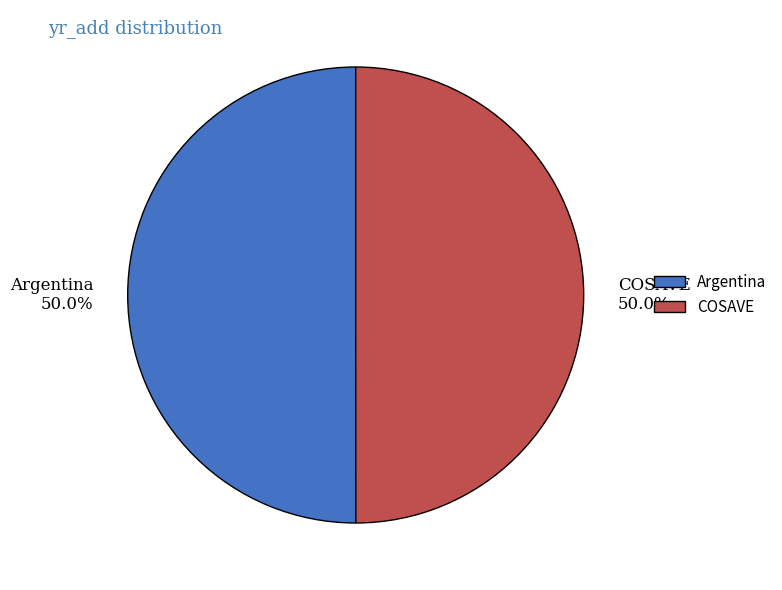

Combined, what portion of the pie is Argentina and COSAVE?

100.0%